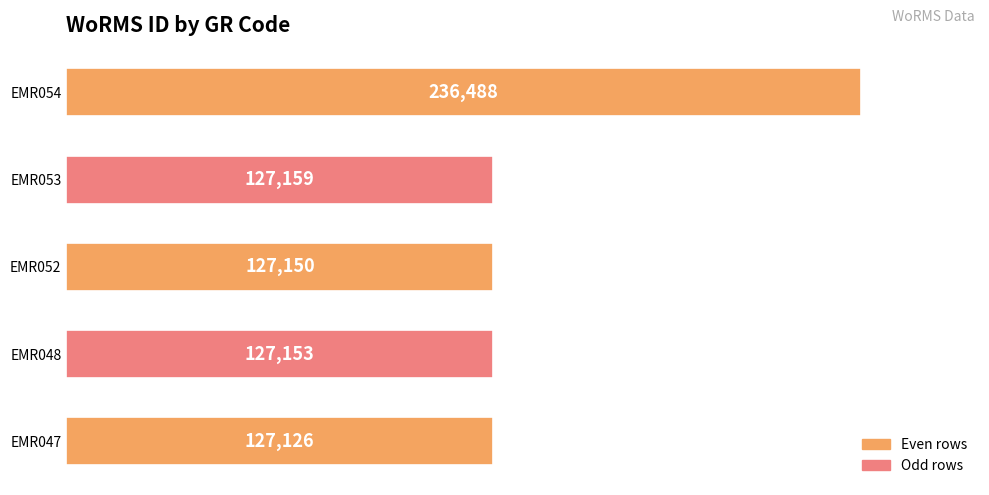

What is the sum of all values?

745076